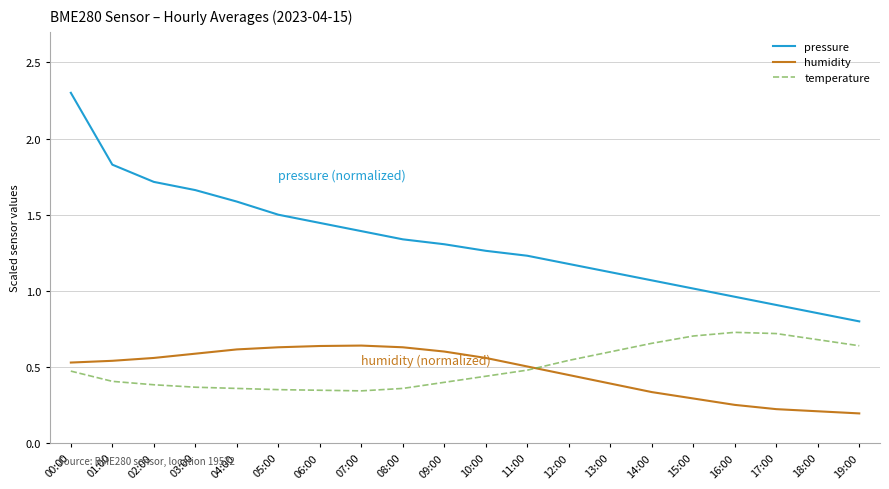

Between 04:00 and 11:00, which series saw the biggest shift?

pressure